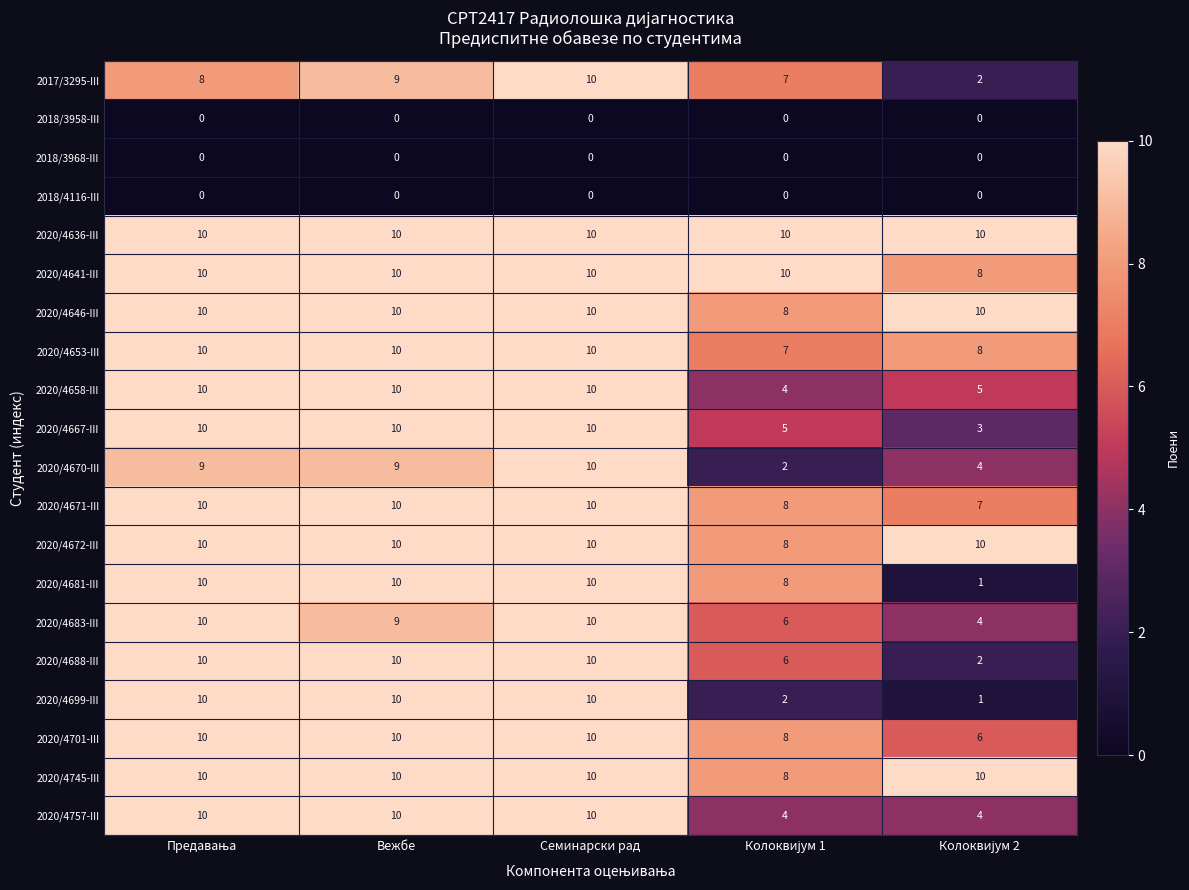

What is the difference between the maximum and minimum values in the 2020/4699-III series?

9